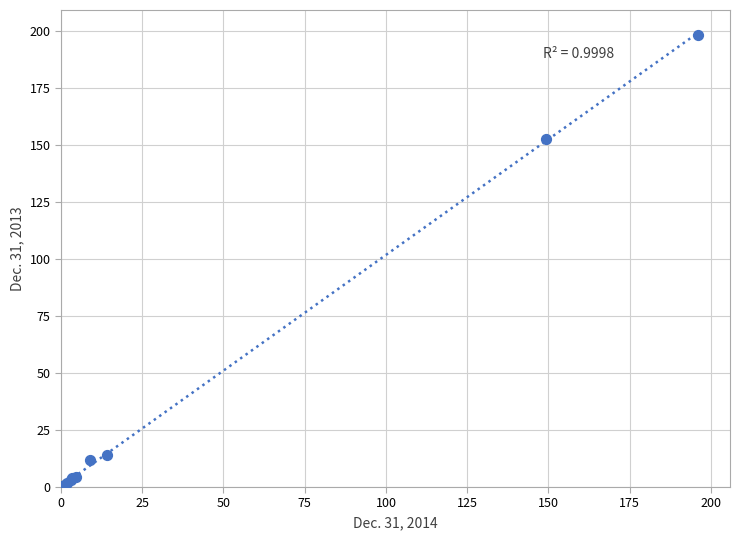

What Y value in the scatter plot is closest to 99?

152.9